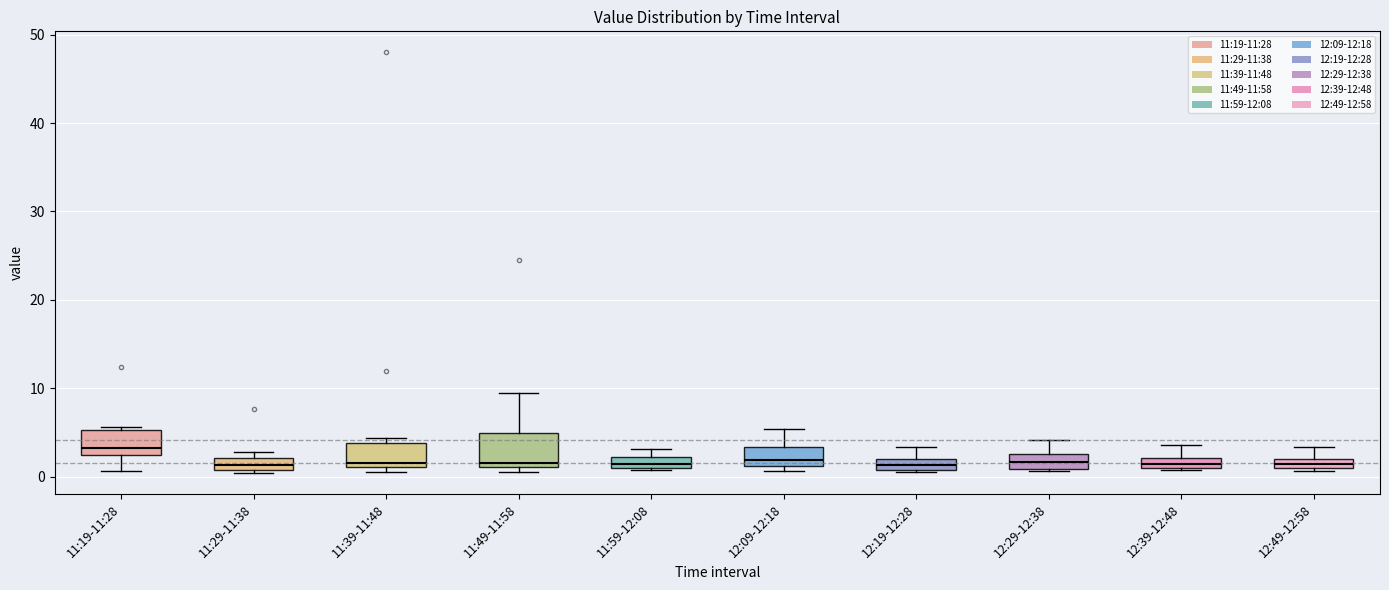

Where does the upper whisker of the box for 12:19-12:28 end on the y-axis? The values are not printed on the chart, so give them approximately, as read against the axis.

3